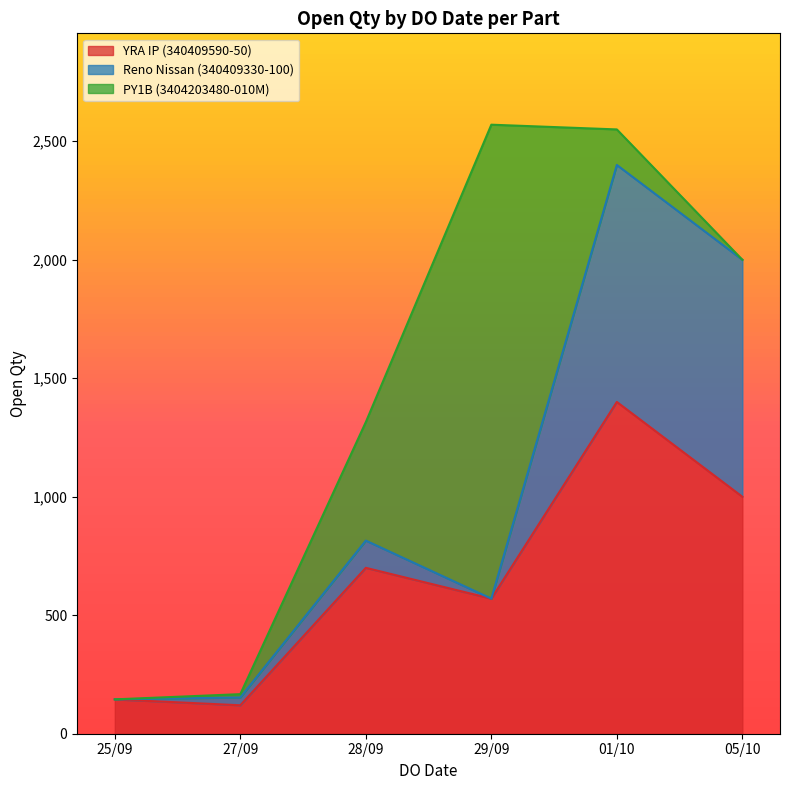

Does the chart display data point markers on the line(s)?

No